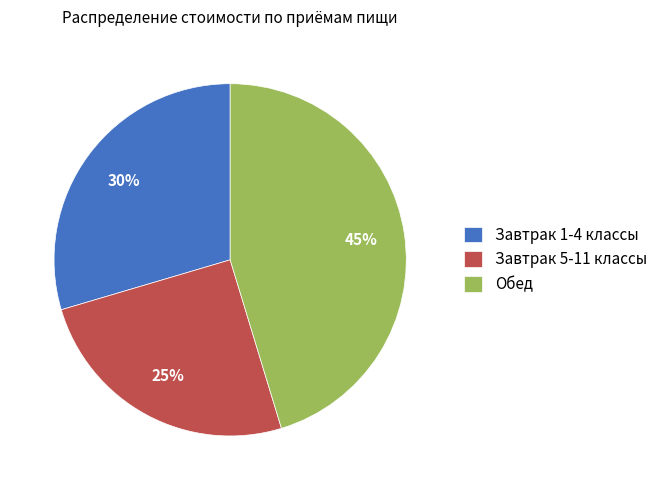

Is there a majority slice in this chart?

No